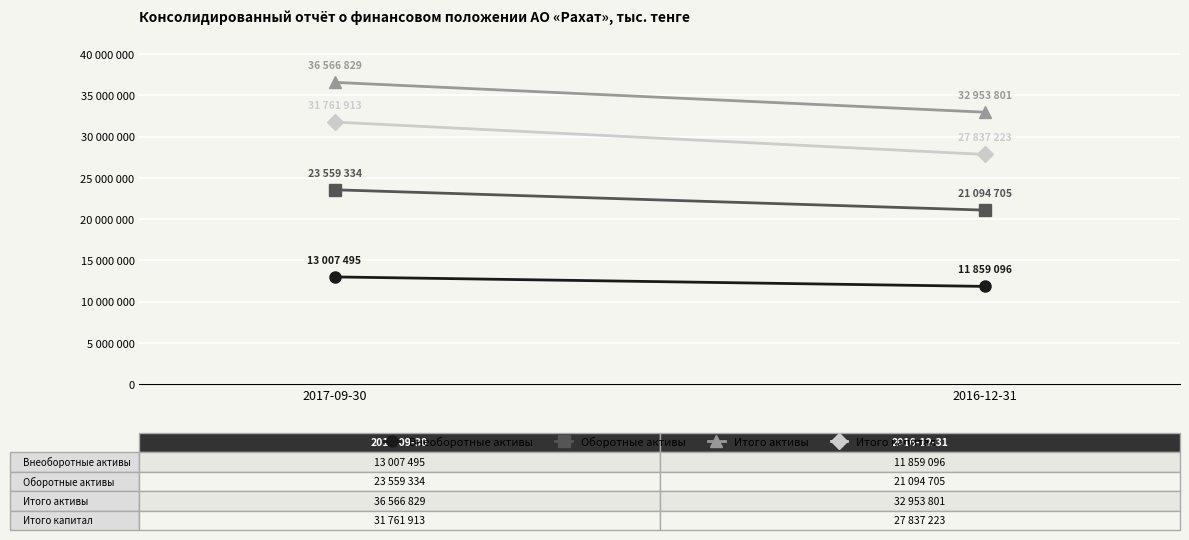

What is the lowest value of the Оборотные активы series?

21094705